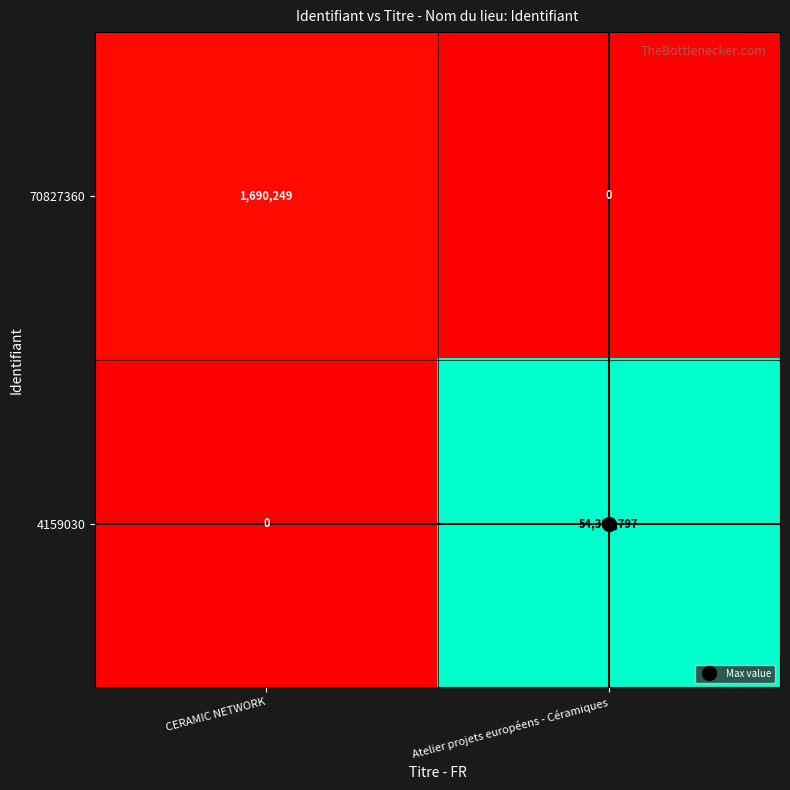

Where is 4159030 nearest to the value 27154398?

CERAMIC NETWORK